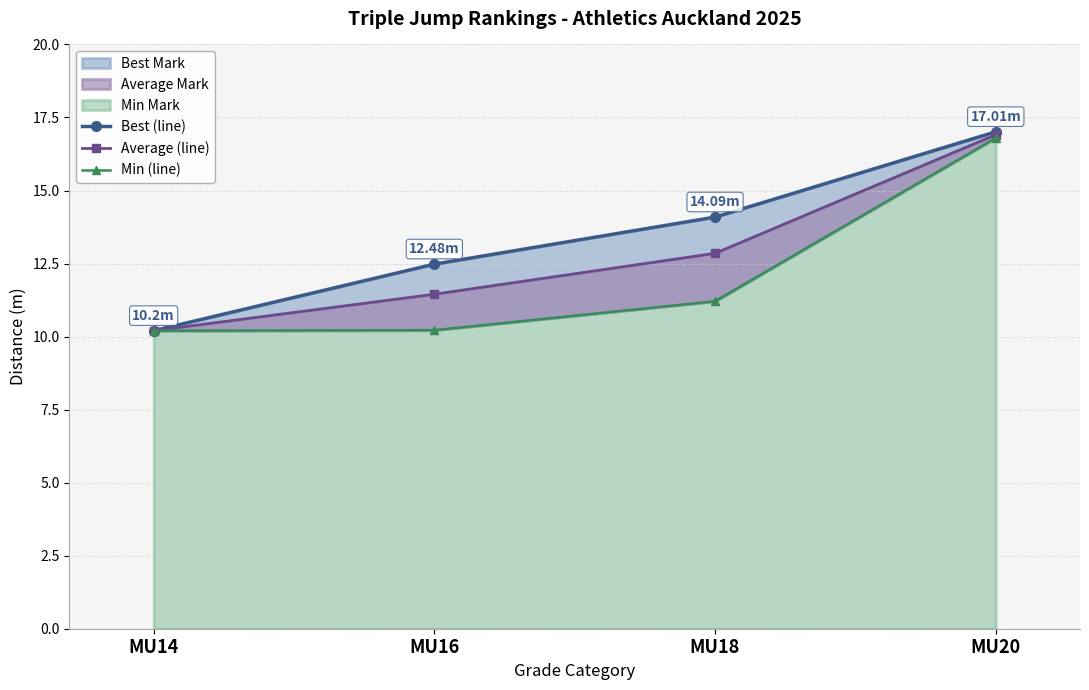

What is the difference between the second highest and minimum values in the Best (line) series?

3.9